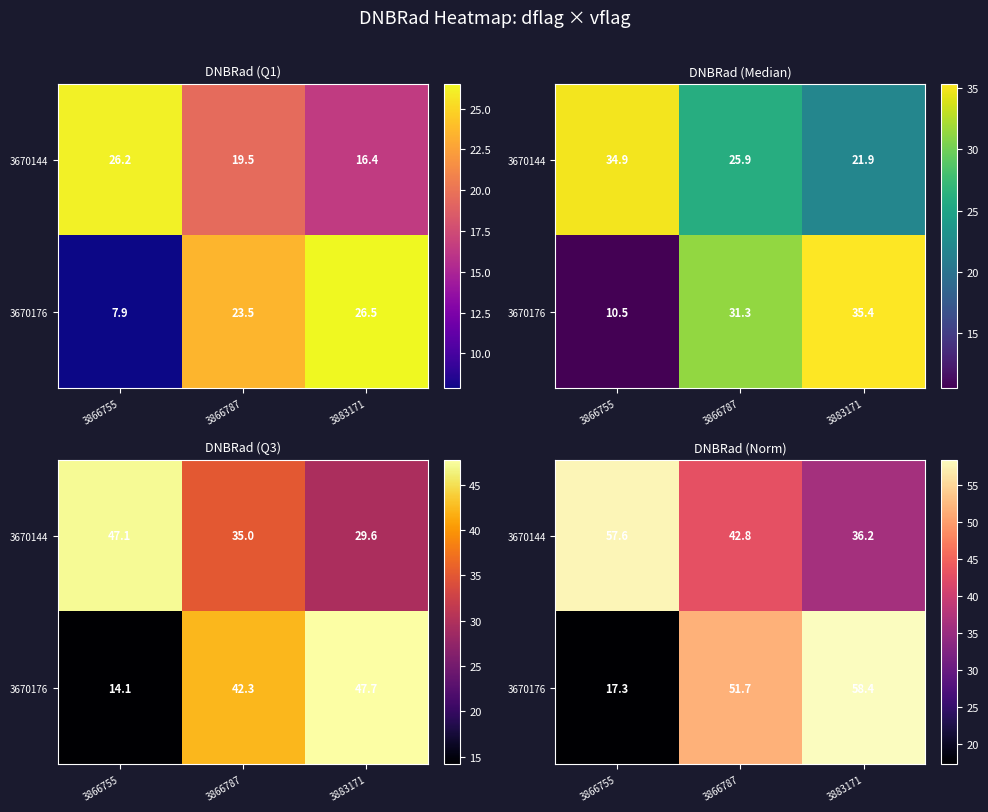

Rank the categories by 3670144 value from highest to lowest.

3866755, 3866787, 3883171